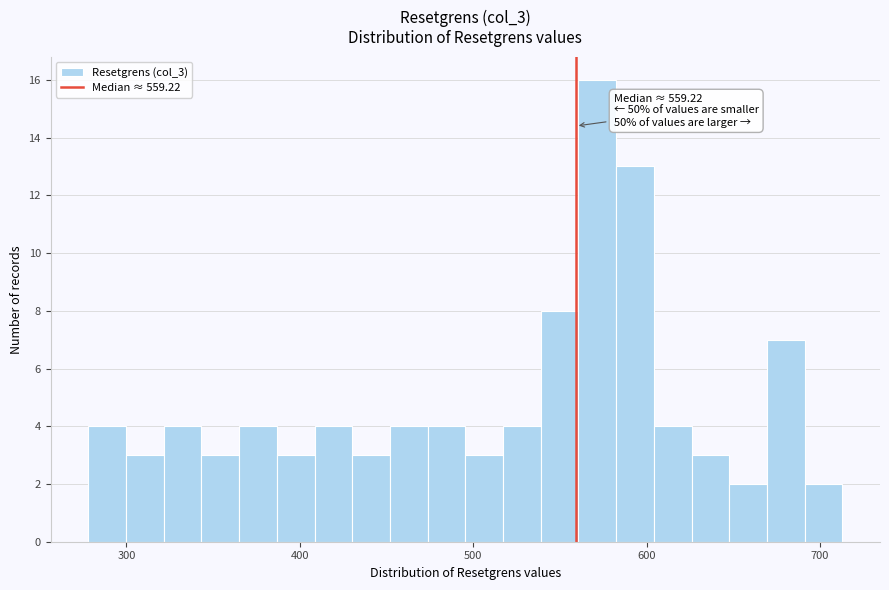

Around what value on the x-axis is the tallest bar? Give the approximate position of its centre, as read against the axis.

570